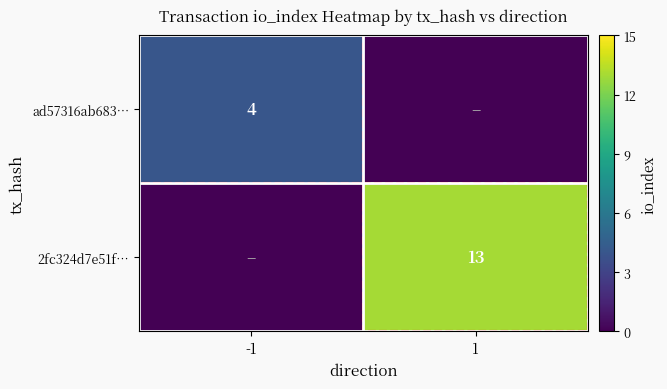

True or false: ad57316ab683… has a value of 4 at -1.

True